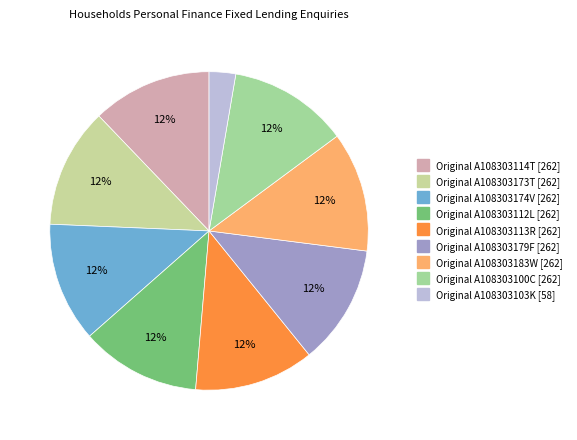

What is the total percentage of Original A108303179F and Original A108303113R?

24.3%